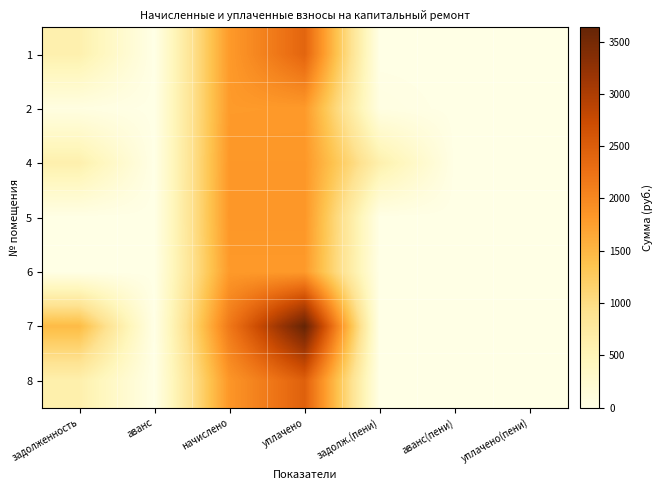

At which category does the chart reach its minimum across all series?

аванс